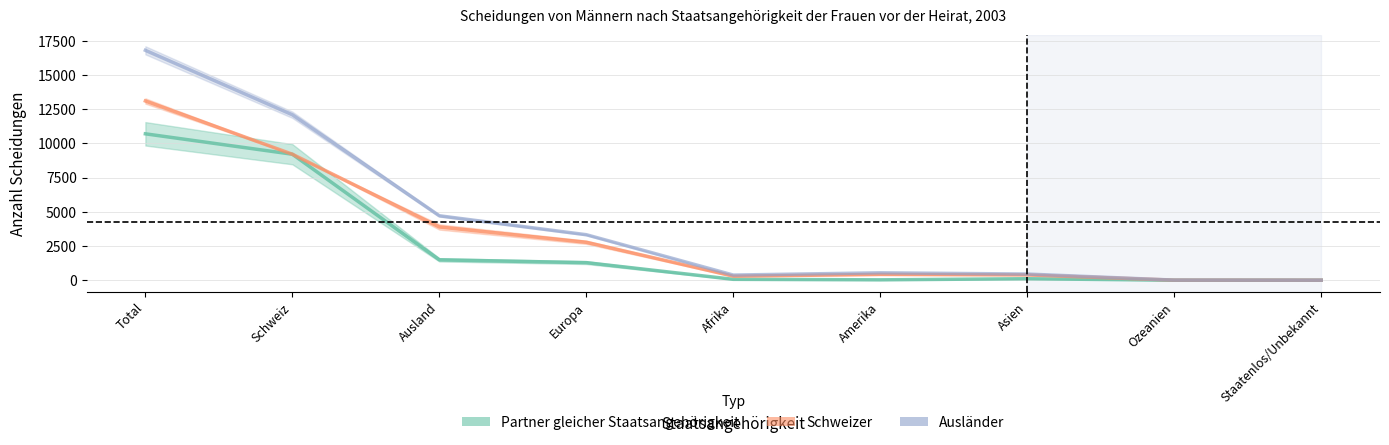

What position from the right is Ozeanien?

2